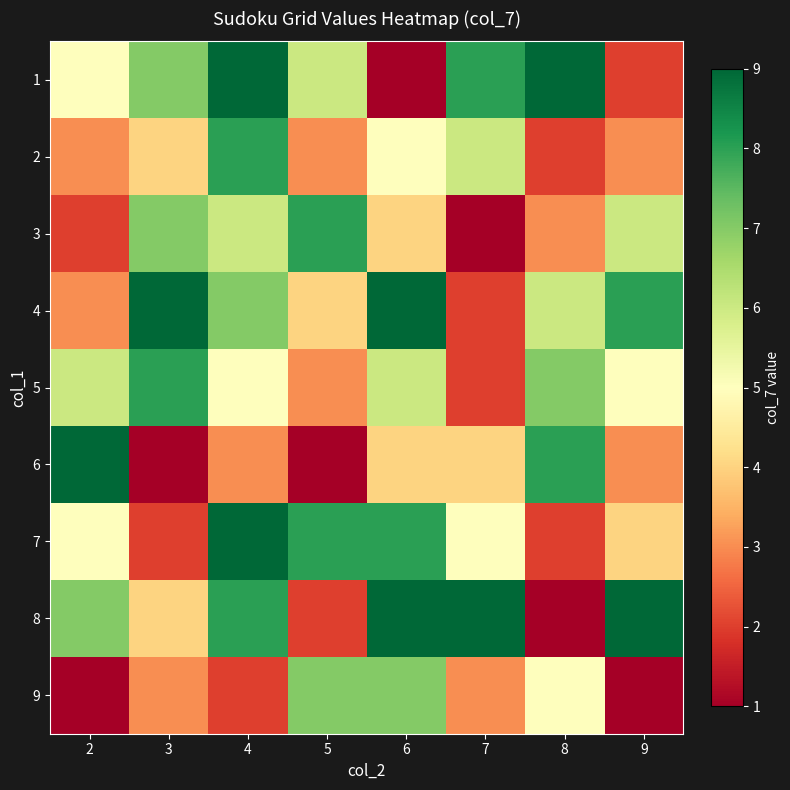

Which category has the lowest value across all series?

6